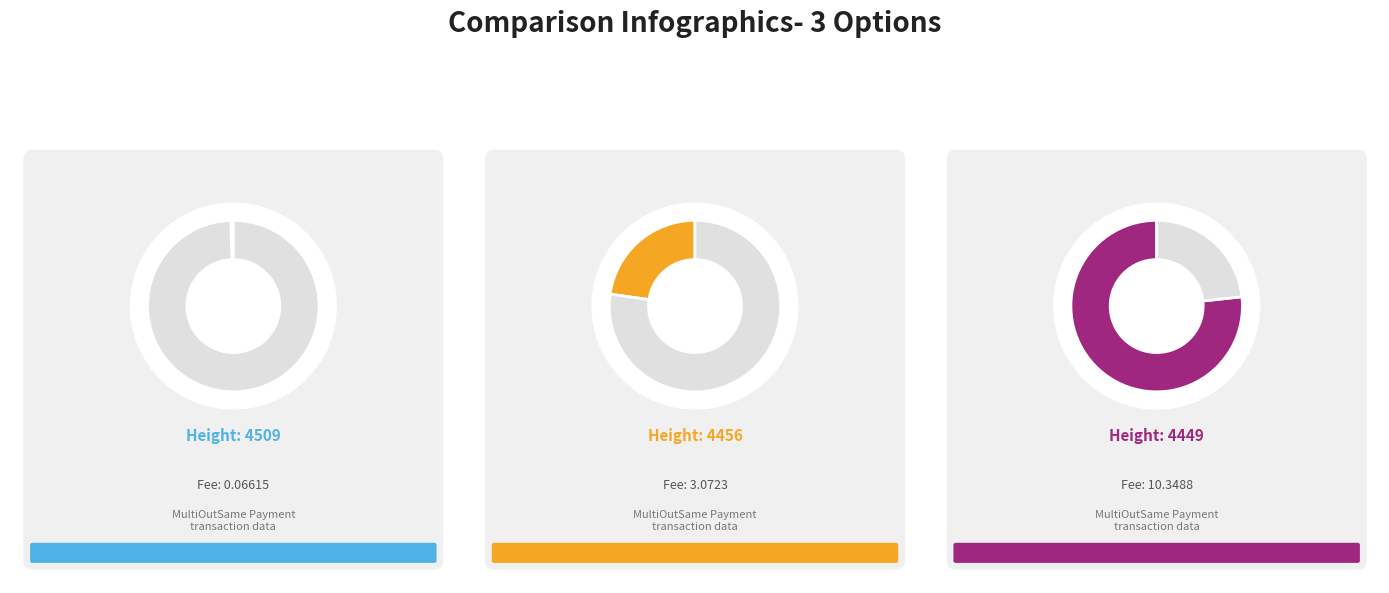

Which category has the smallest portion of the pie?

4509